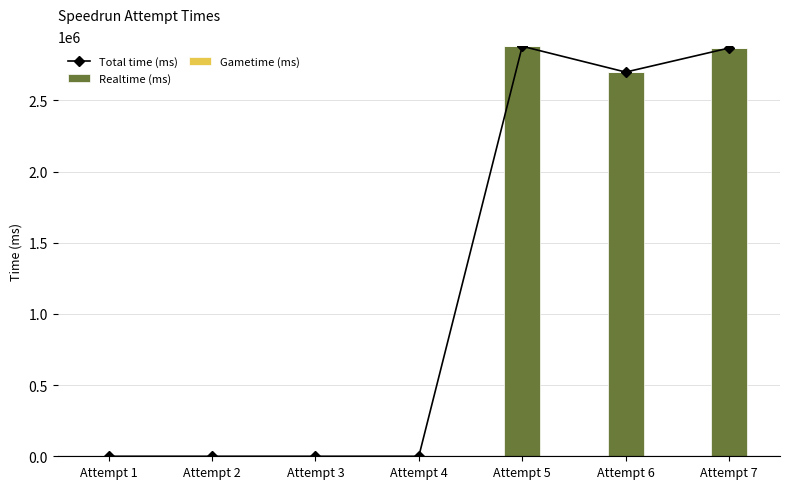

What are all the series names shown in the legend?

Total time (ms), Realtime (ms), Gametime (ms)